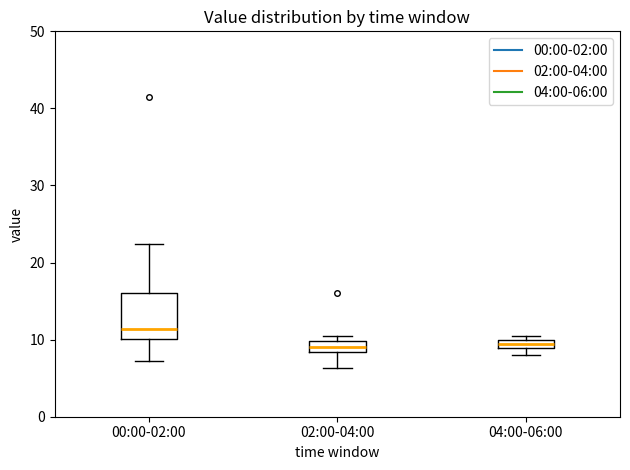

Comparing the boxes themselves (not the whiskers), which one is the tallest?

00:00-02:00